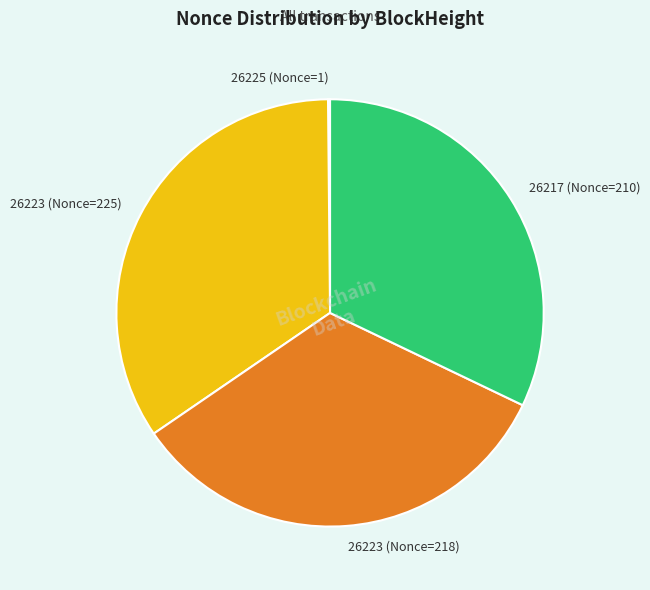

Is there any slice that represents more than half of the pie?

No